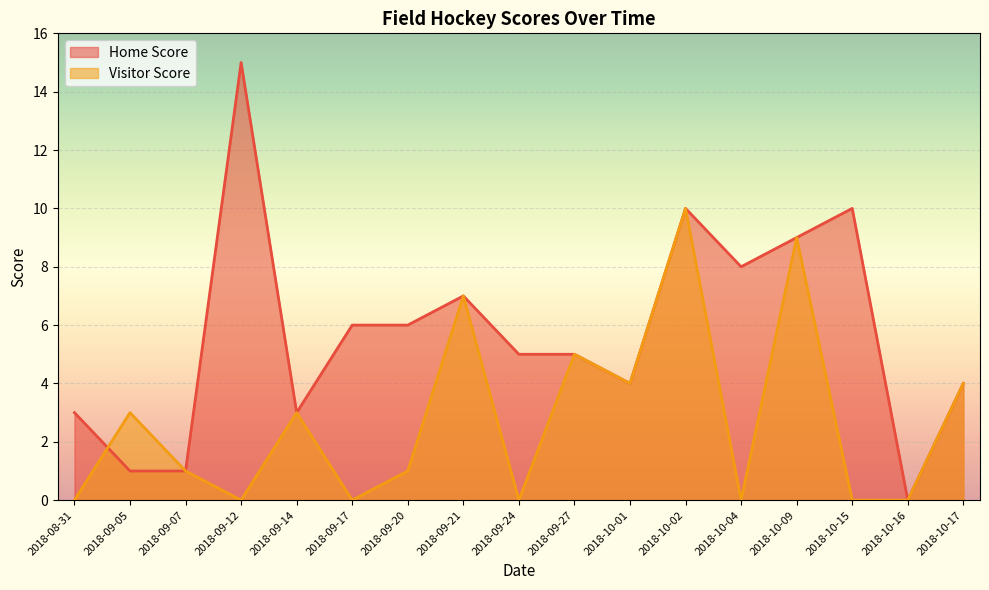

How many times do Home Score and Visitor Score cross each other?

1